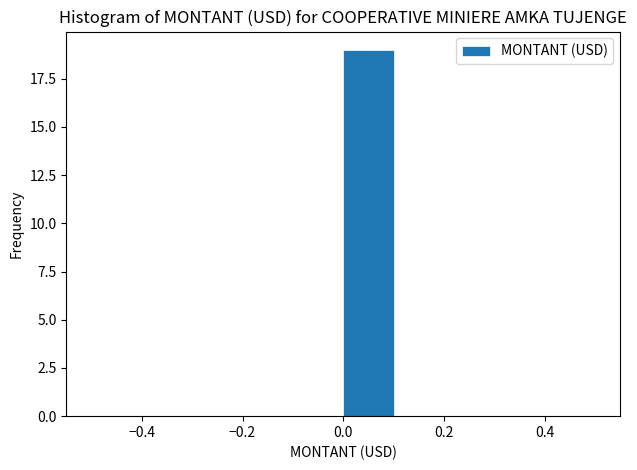

Reading left to right, transcribe this chart: for each bar, give the range it covers on the x-axis and its height. The values are not printed on the chart, so give them approximately, as read against the axis.

-0.5 to -0.4: 0
-0.4 to -0.3: 0
-0.3 to -0.2: 0
-0.2 to -0.1: 0
-0.1 to 0.0: 0
0.0 to 0.1: 19
0.1 to 0.2: 0
0.2 to 0.3: 0
0.3 to 0.4: 0
0.4 to 0.5: 0